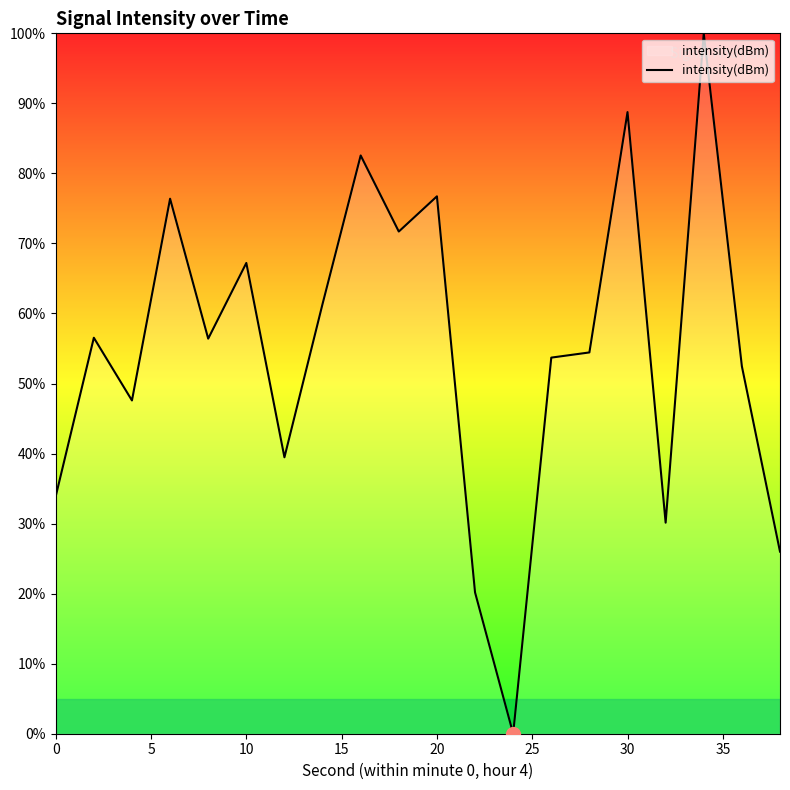

Count the number of categories in the chart.

20